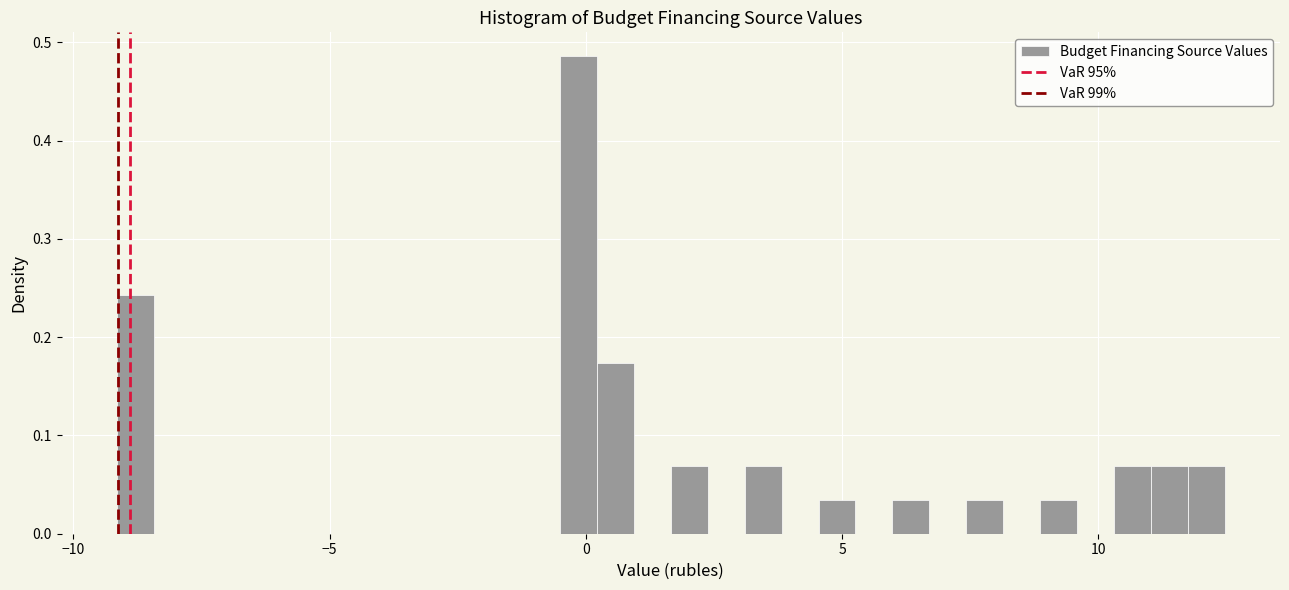

Read against the x-axis, roughly where is the centre of the tallest bar?

0.0